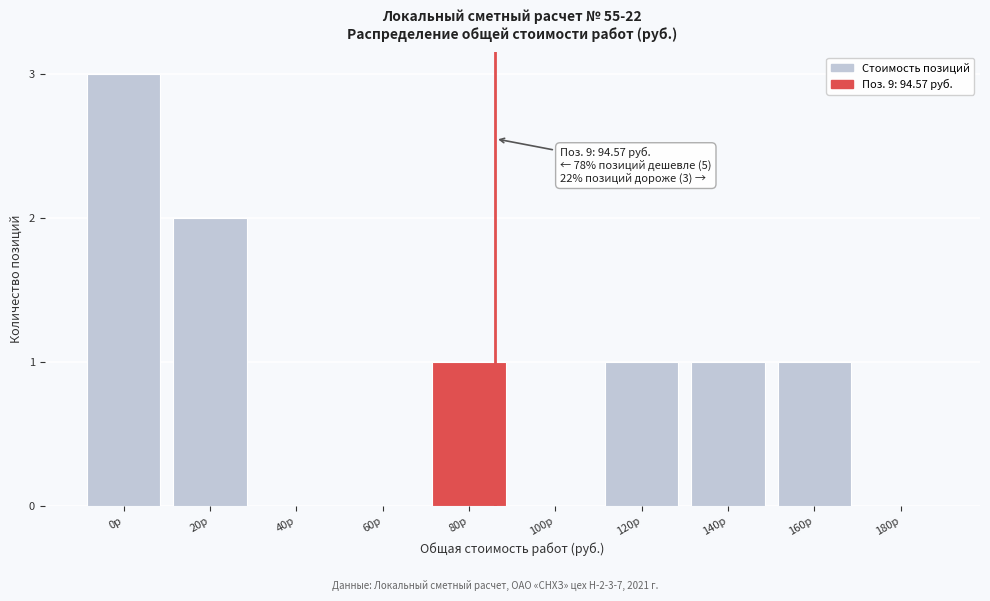

Reading left to right, transcribe all the data shown in this chart.

0р=3	20р=2	40р=0	60р=0	80р=1	100р=0	120р=1	140р=1	160р=1	180р=0